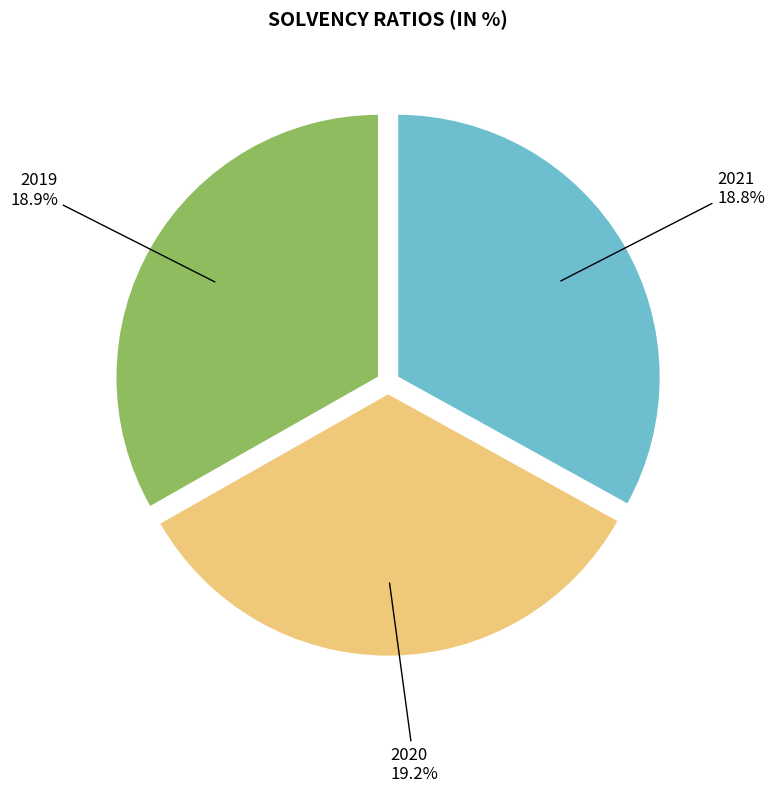

To the nearest percent, what percentage of the pie is 2019?

33%